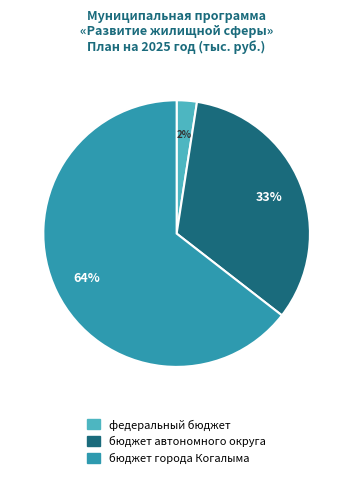

What is the ratio of the value at бюджет автономного округа to the value at бюджет города Когалыма?

0.5